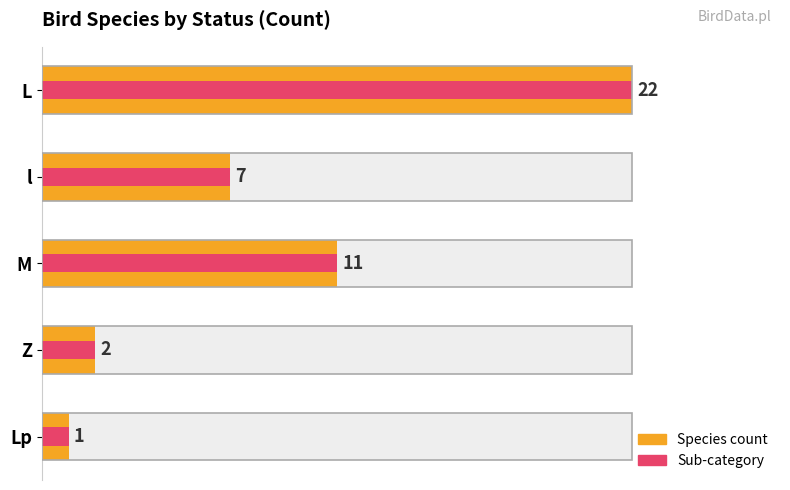

What is the average value of the Max proportion series?

9